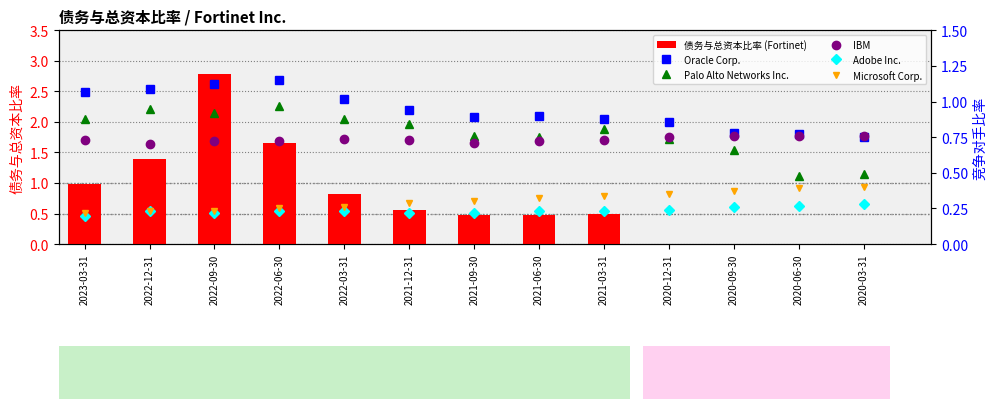

At which label does Palo Alto Networks Inc. reach its peak?

2022-06-30